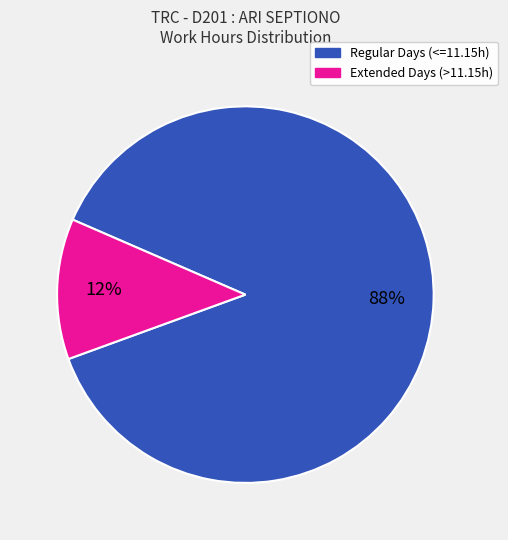

How many segments does this pie chart have?

2